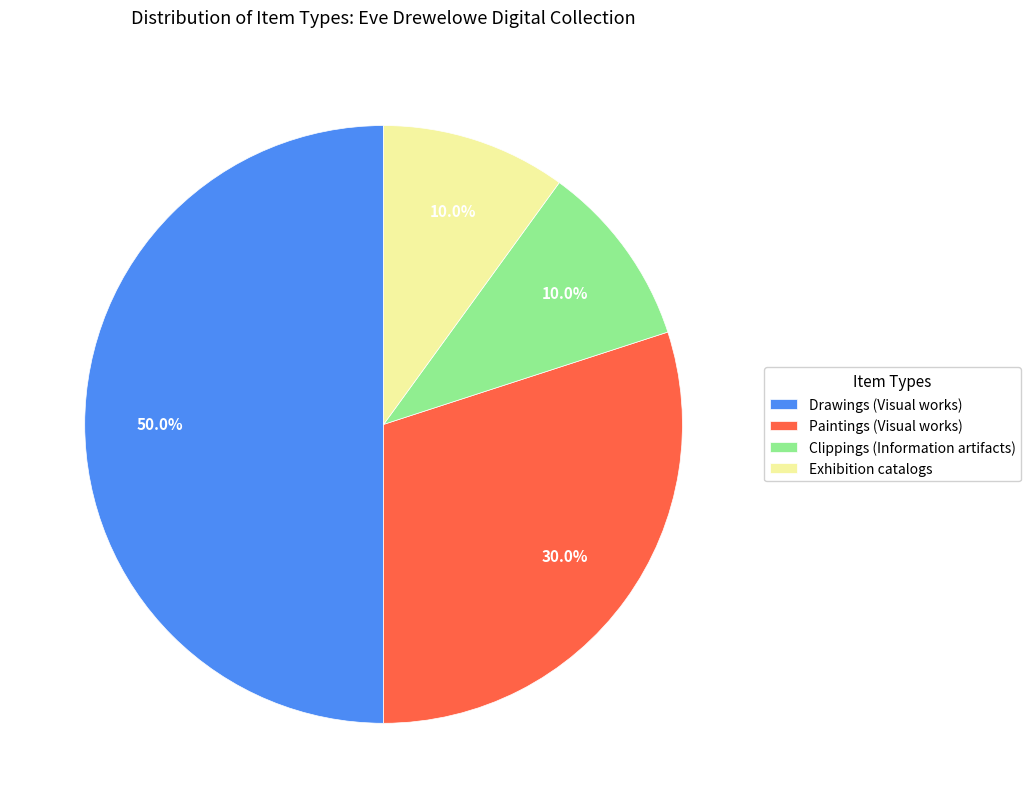

Which slice is the largest?

Drawings (Visual works)